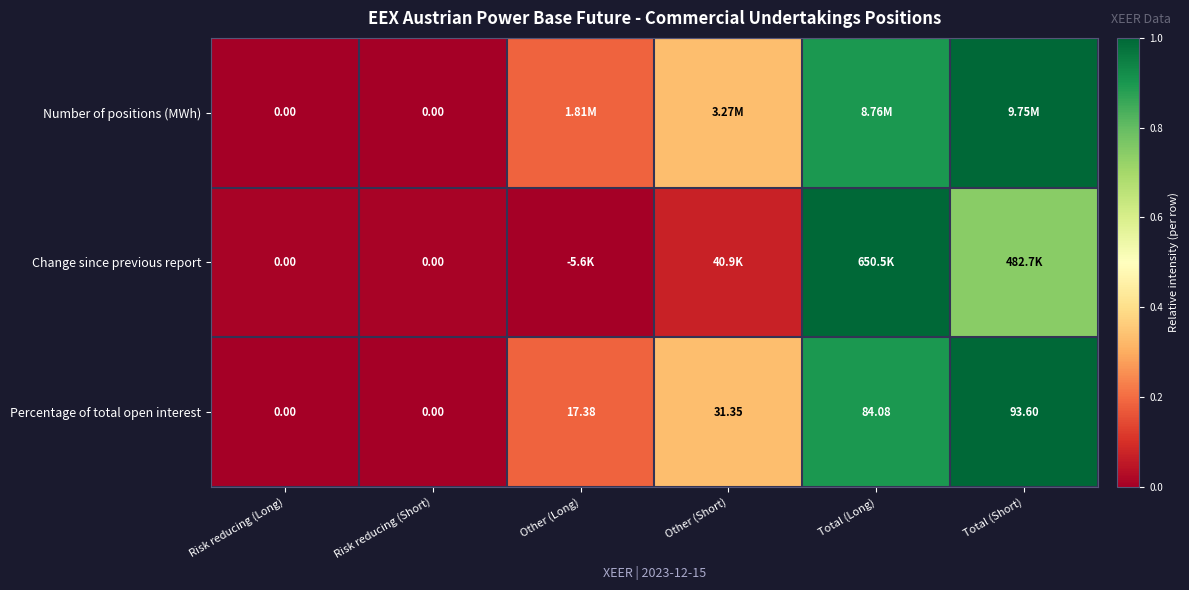

At which label is Percentage of total open interest closest to 46?

Other (Short)